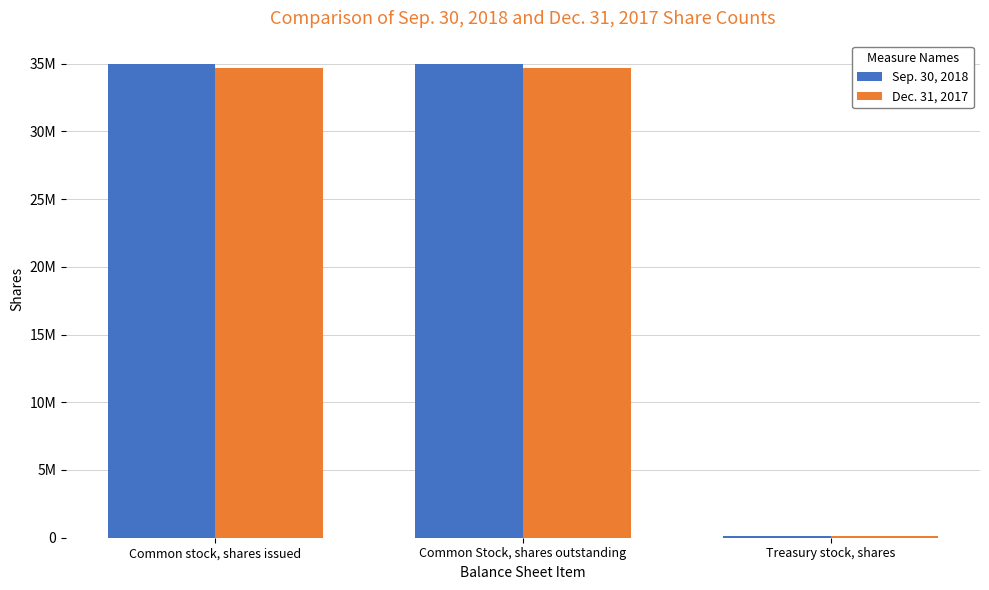

Between Common stock, shares issued and Treasury stock, shares, which series saw the biggest shift?

Sep. 30, 2018